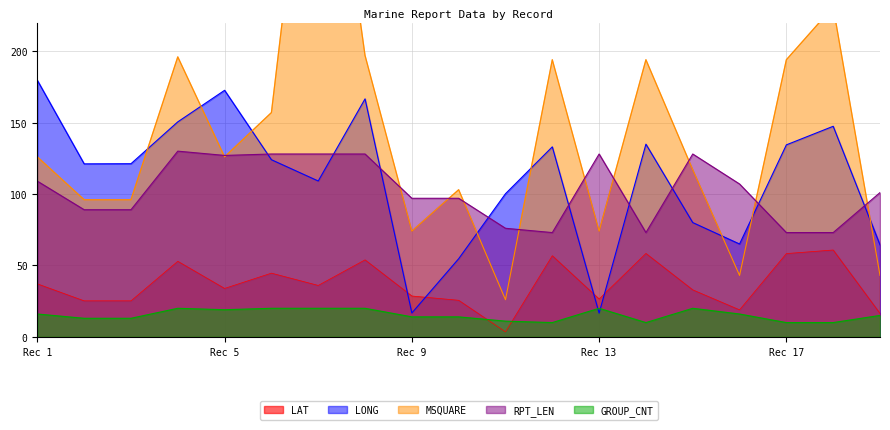

What is the minimum value for RPT_LEN?

73.0